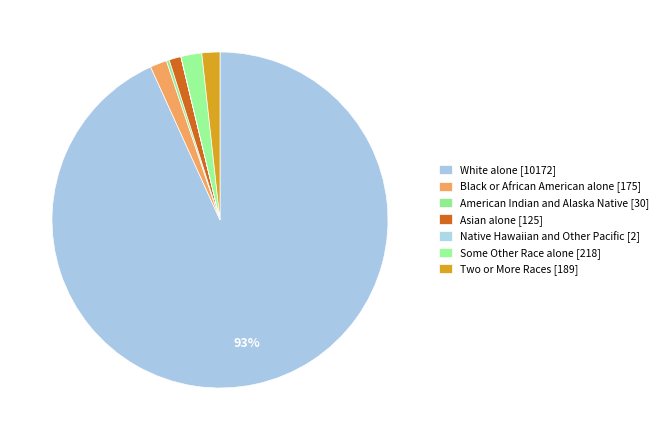

Is it true that Asian alone is 1% of the pie?

True